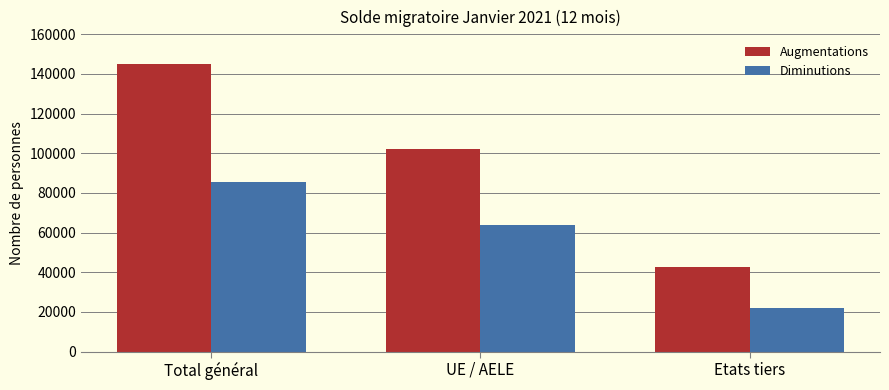

What are all the series names shown in the legend?

Augmentations, Diminutions